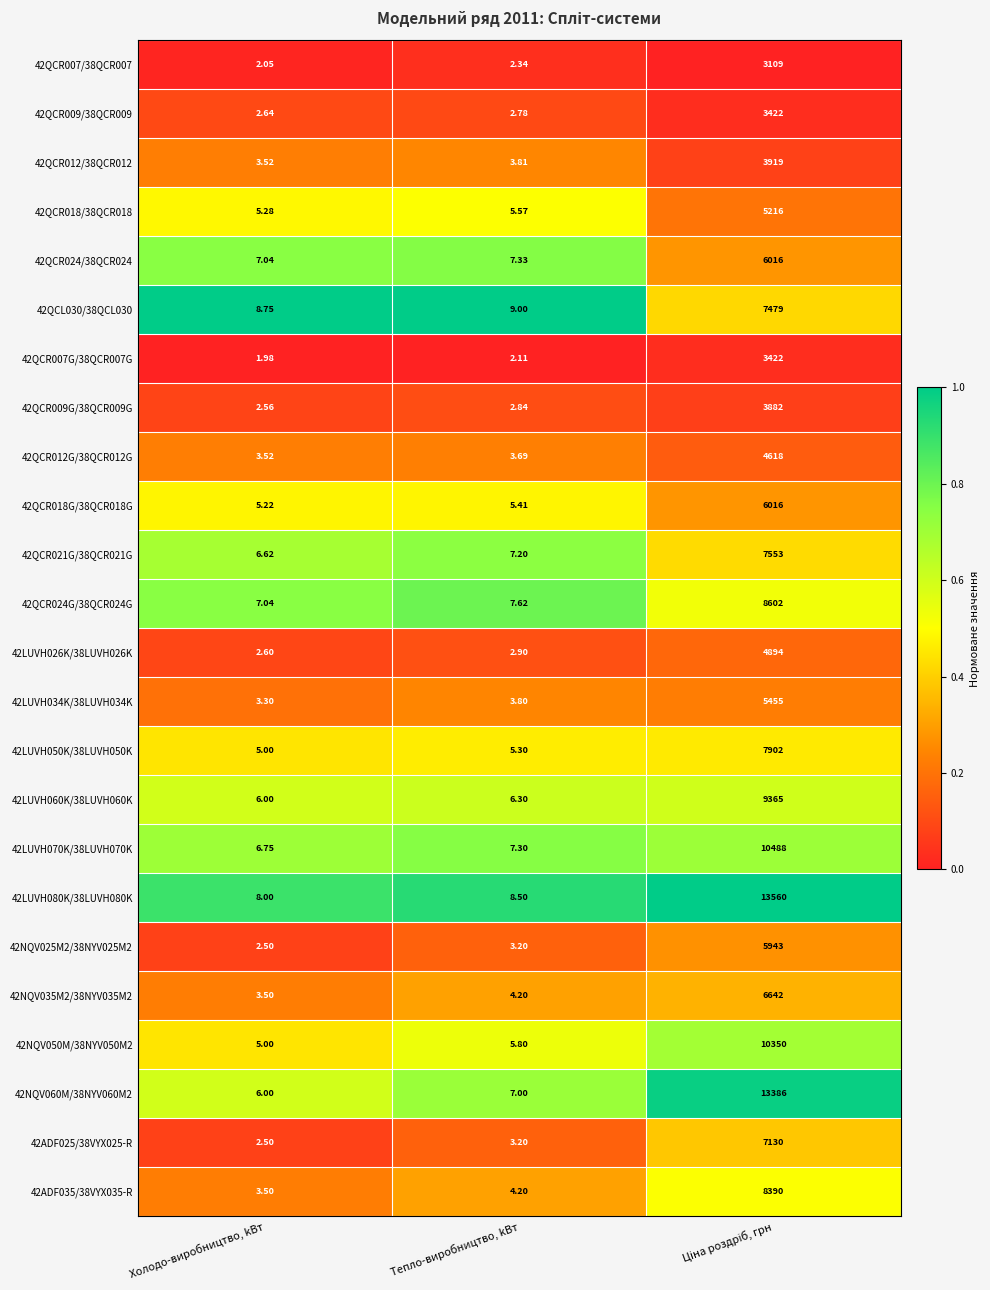

At which label is 42LUVH070K/38LUVH070K closest to 5247?

Тепло-виробництво, kВт